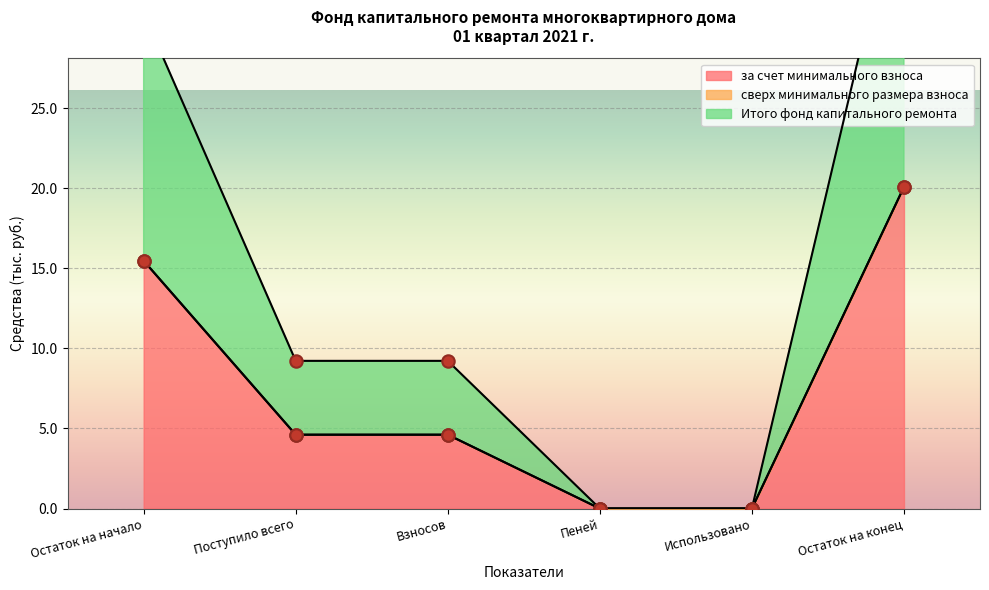

The за счет минимального взноса series shows 20.1 at Остаток на конец. True or false?

True